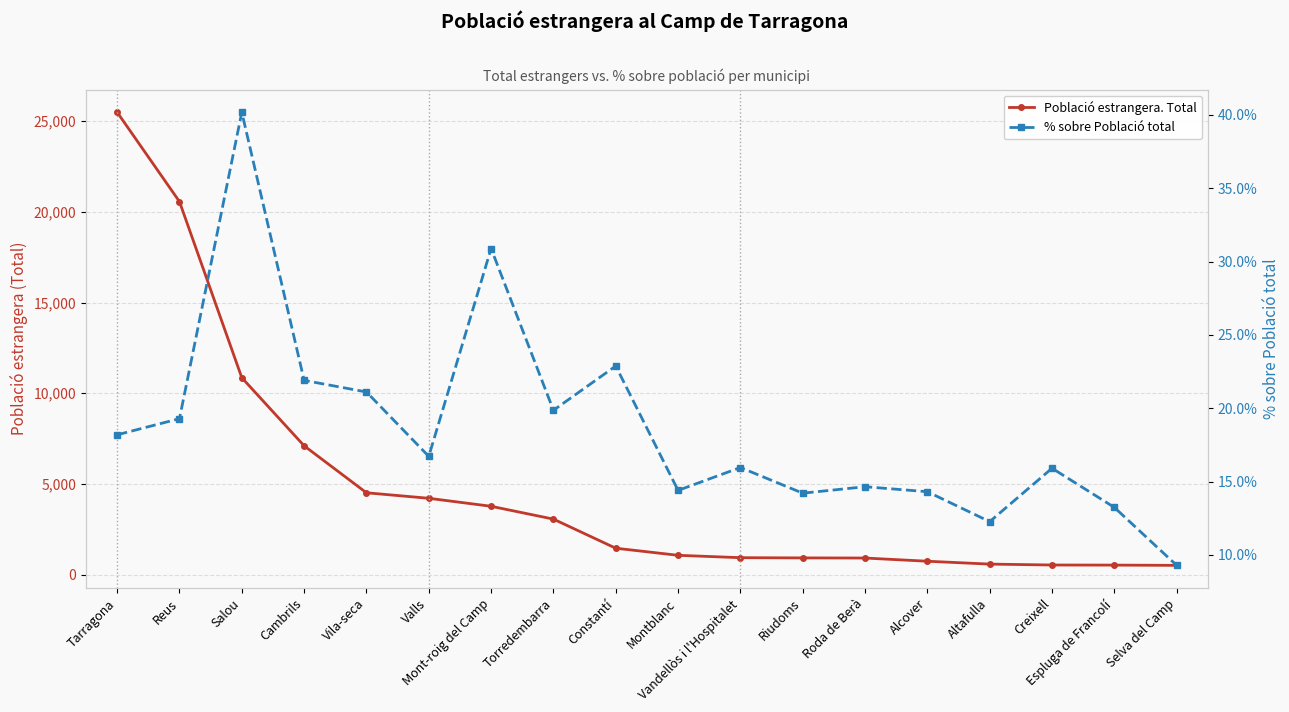

How many data points in % sobre Població total are above 16?

9